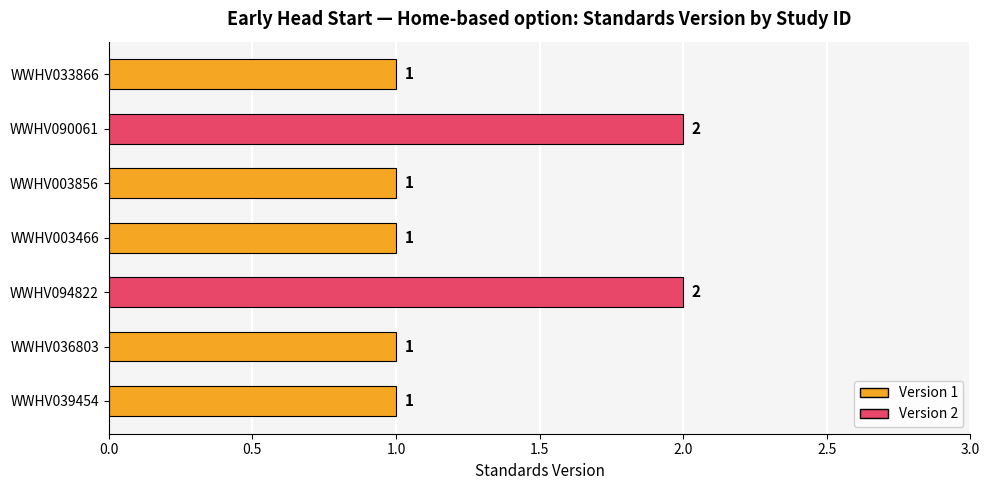

Between WWHV033866 and WWHV094822, which is larger?

WWHV094822